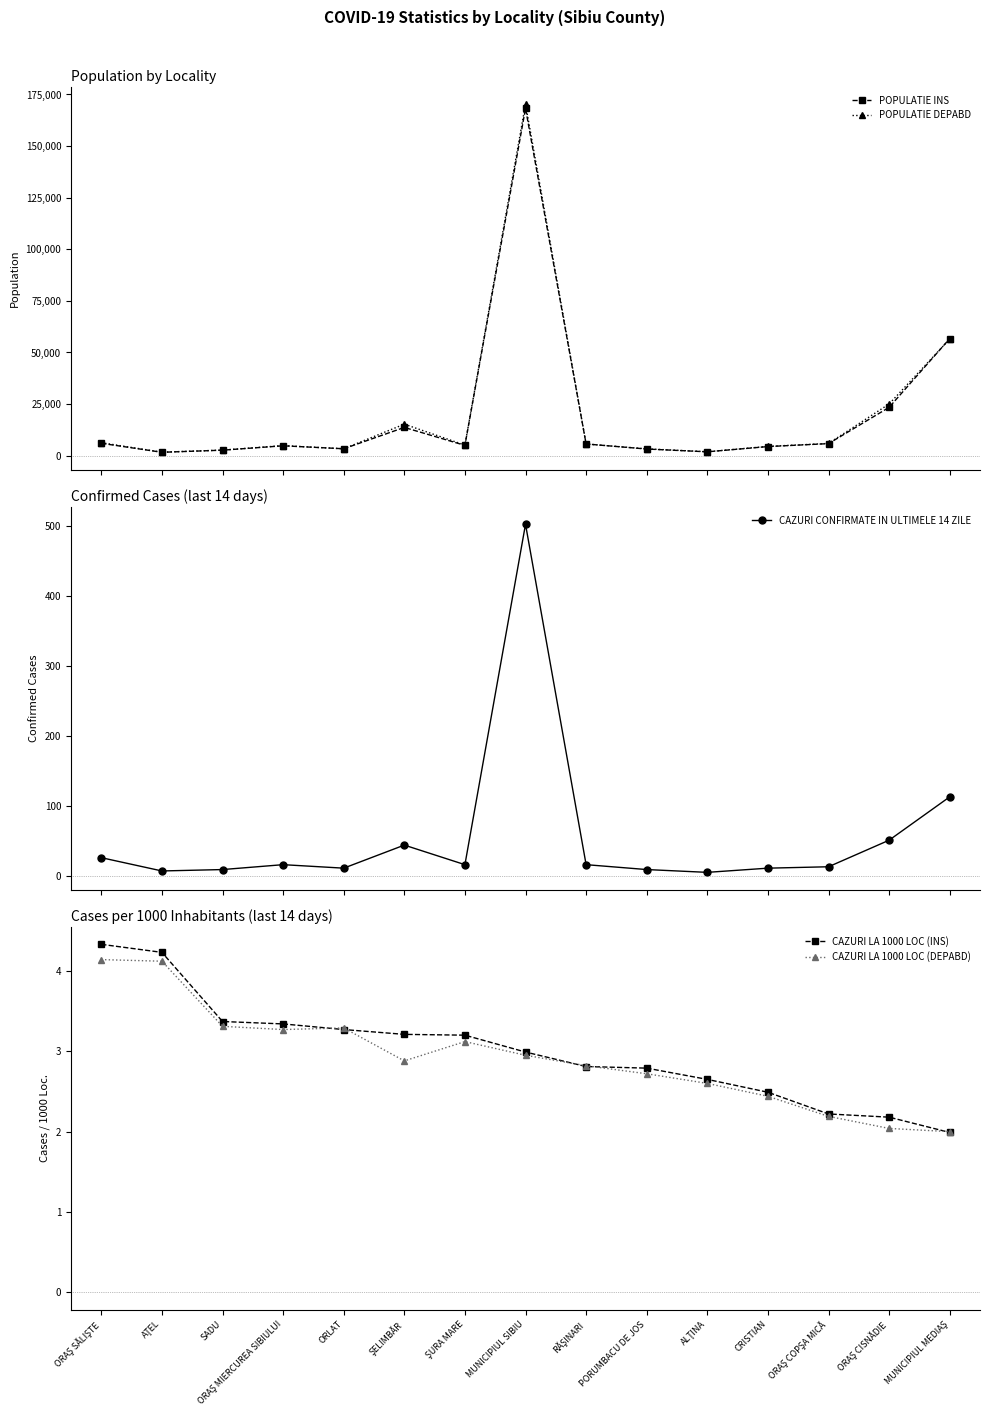

How many lines are shown in the chart?

5